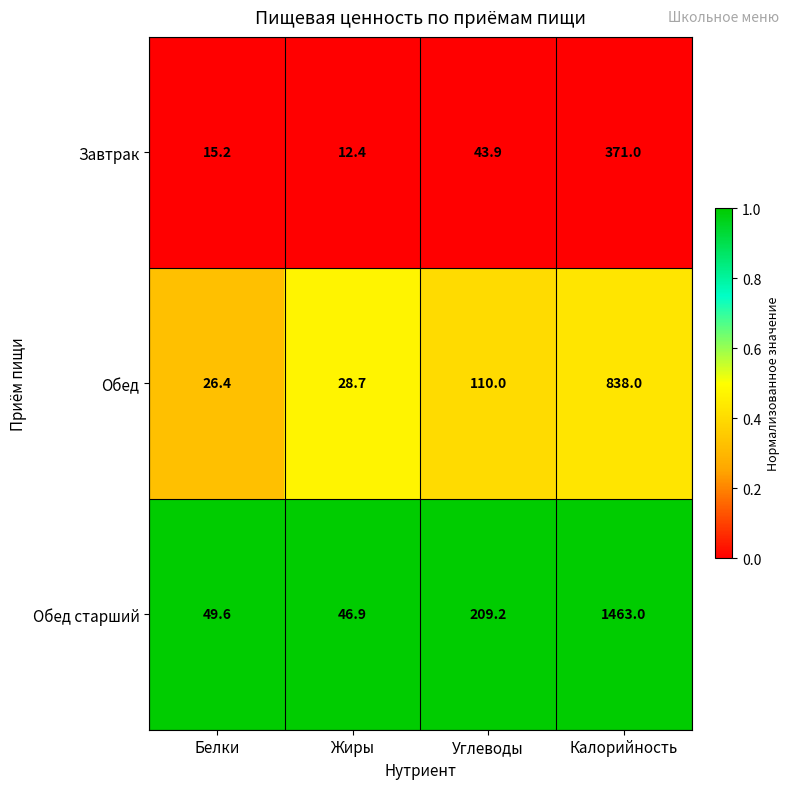

Count the number of data series in this chart.

3